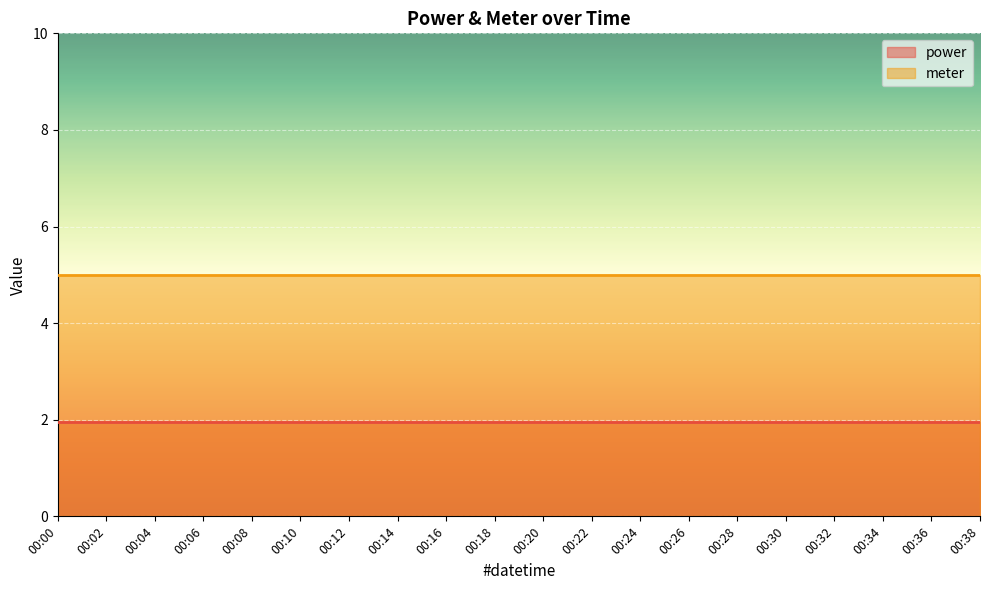

Which series has the widest spread of values?

power